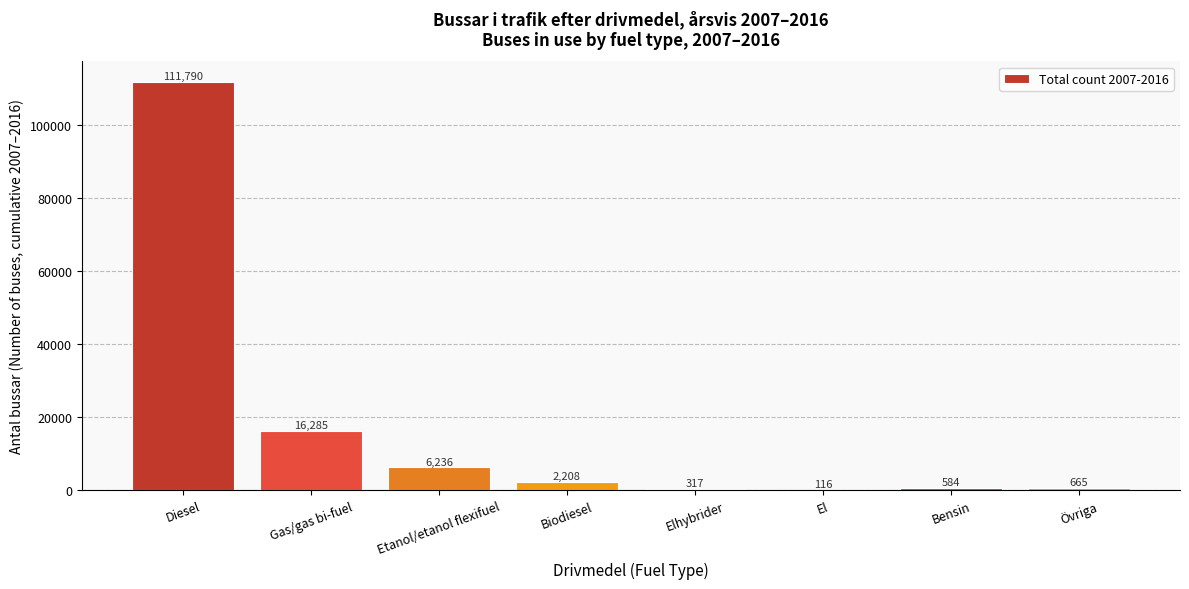

Reading right to left, transcribe all the data shown in this chart.

Övriga=665	Bensin=584	El=116	Elhybrider=317	Biodiesel=2208	Etanol/etanol flexifuel=6236	Gas/gas bi-fuel=16285	Diesel=111790